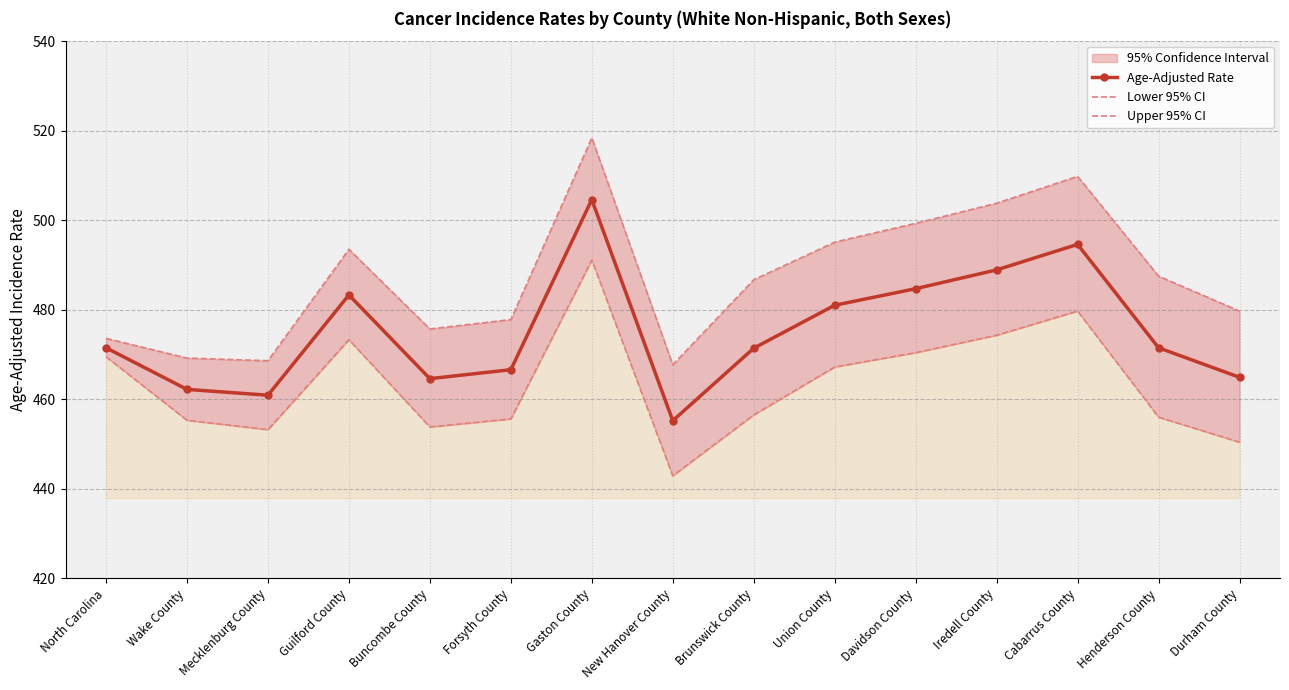

Which has a higher value, Brunswick County or Mecklenburg County?

Brunswick County